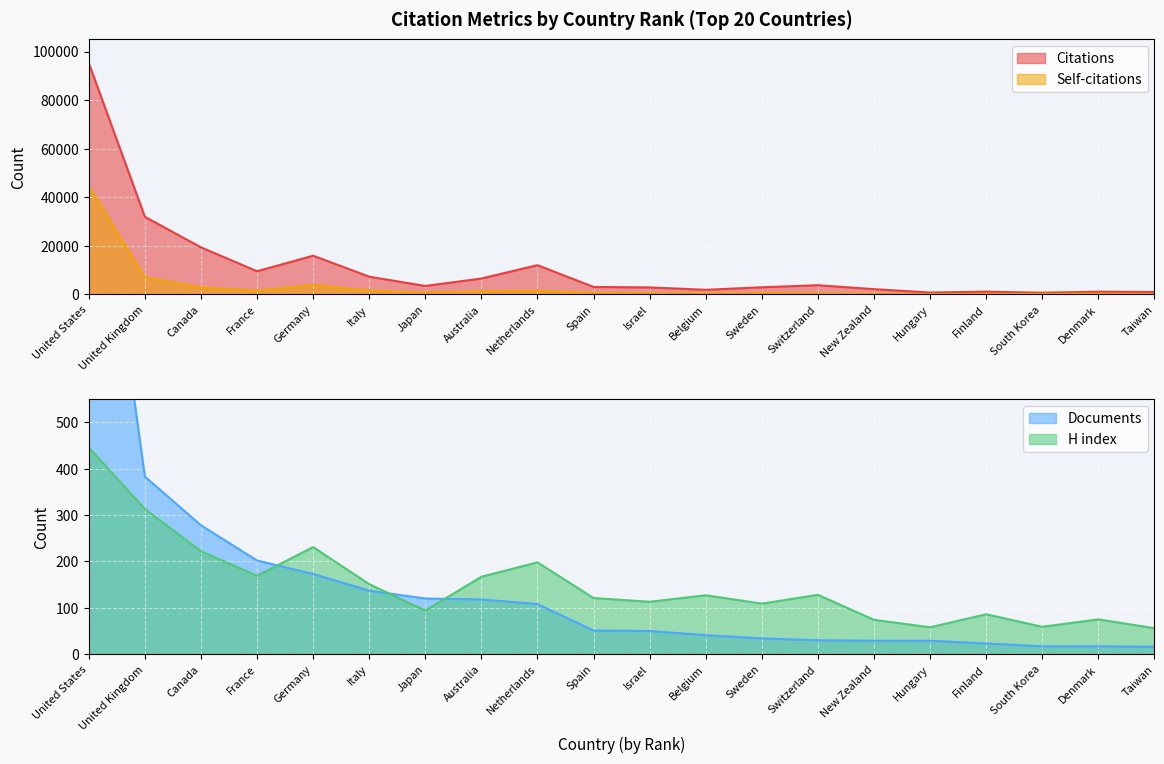

At which label is Citations closest to 47967?

United Kingdom